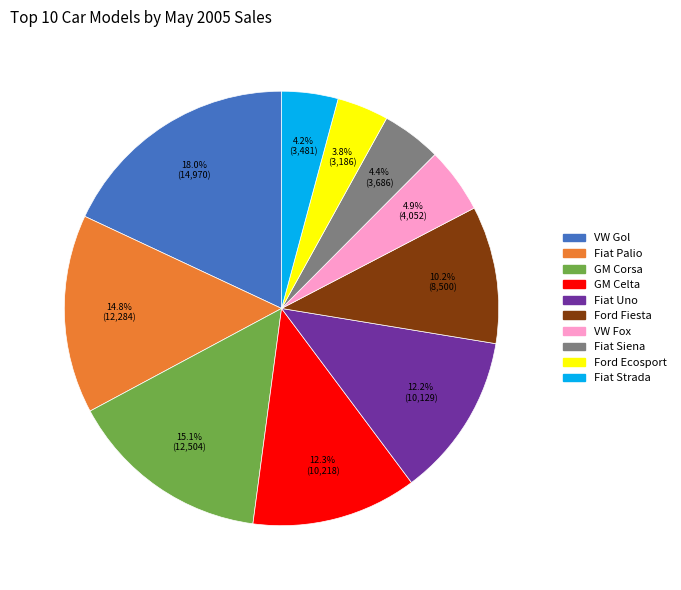

Is the sum of GM Corsa and Fiat Siena greater than half?

No